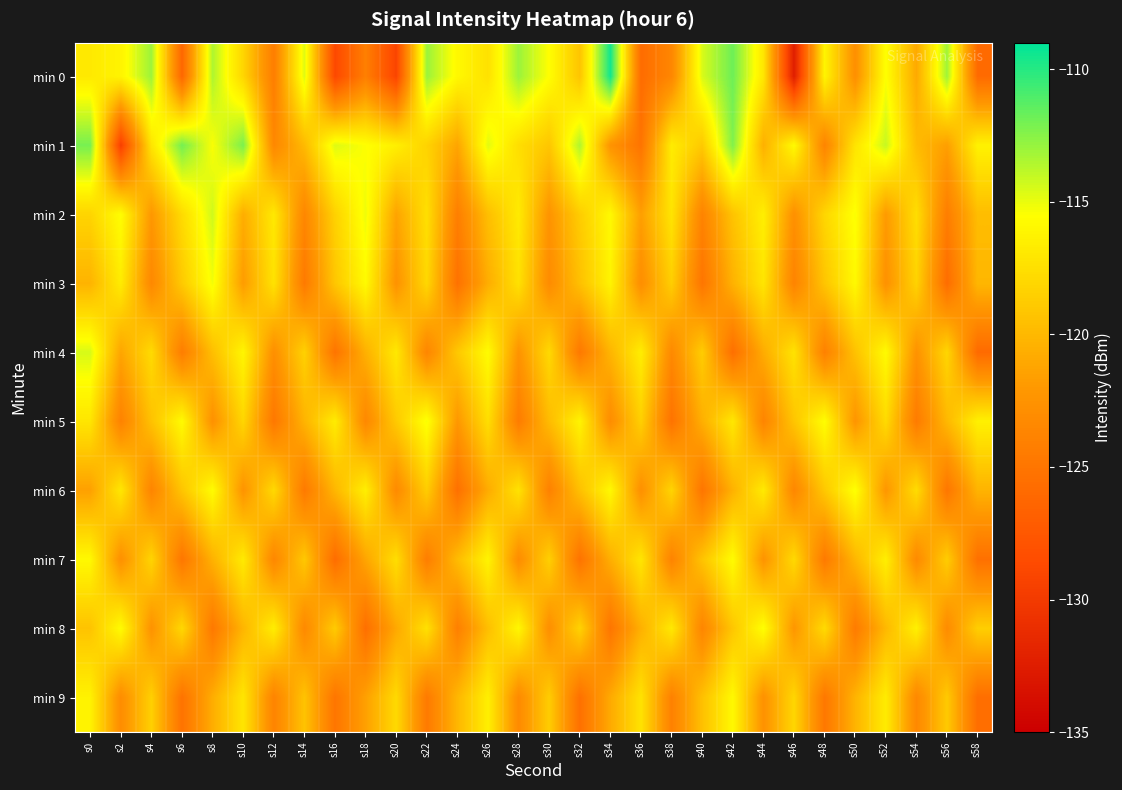

List the series in order of their peak value, lowest first.

min 9, min 7, min 8, min 6, min 5, min 3, min 4, min 2, min 1, min 0